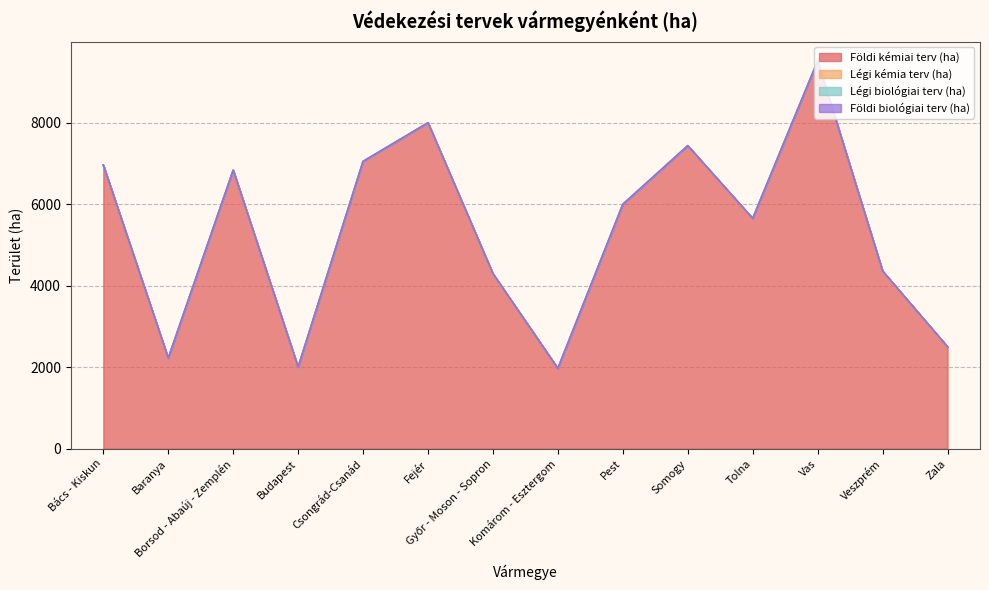

At how many categories does at least one series exceed 4107?

10